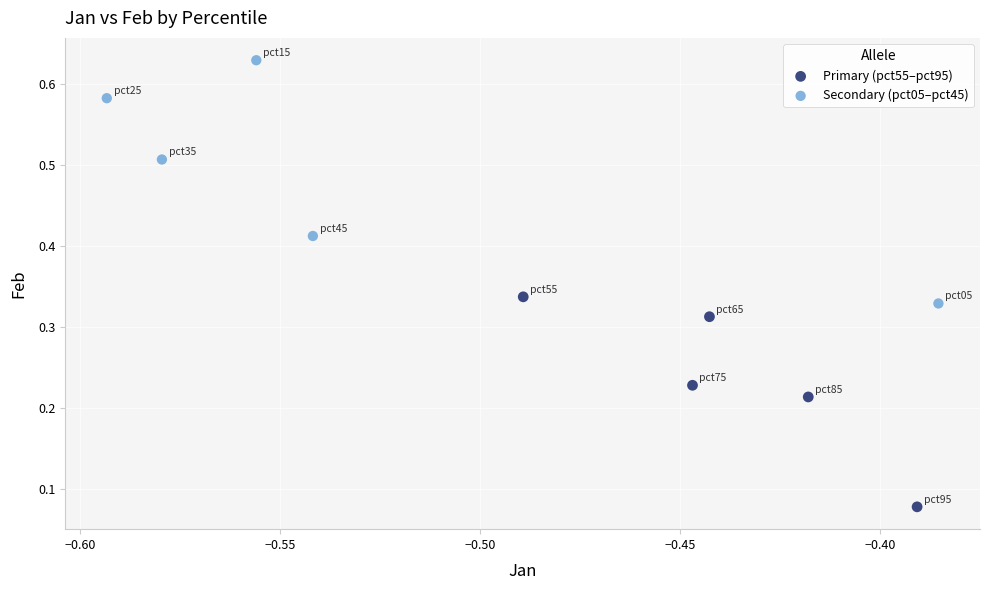

Which series has the largest Y range (max minus min)?

Secondary (pct05–pct45)